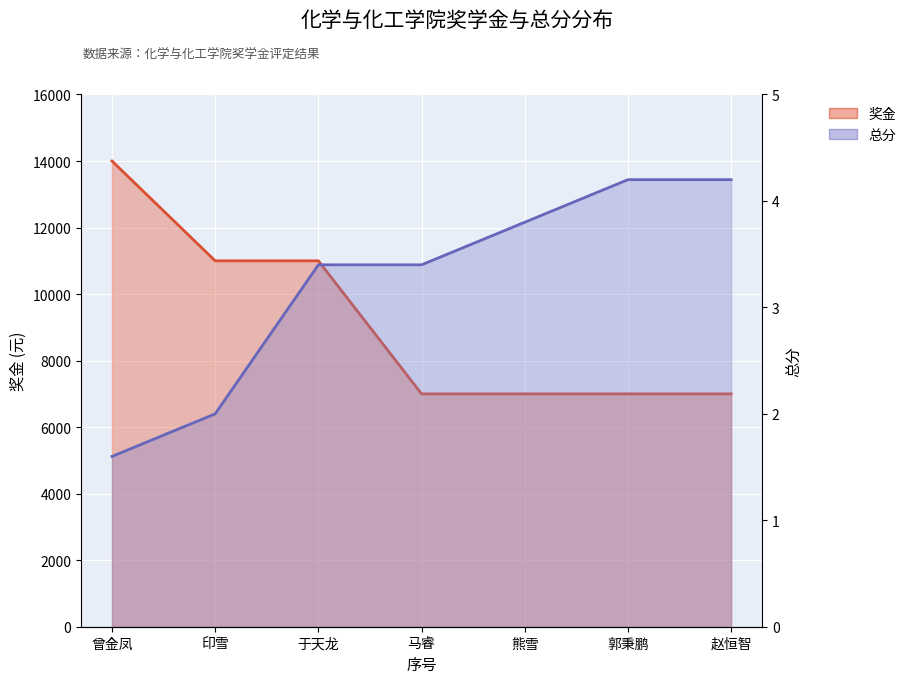

True or false: 总分 has a value of 6.7 at 7.

False